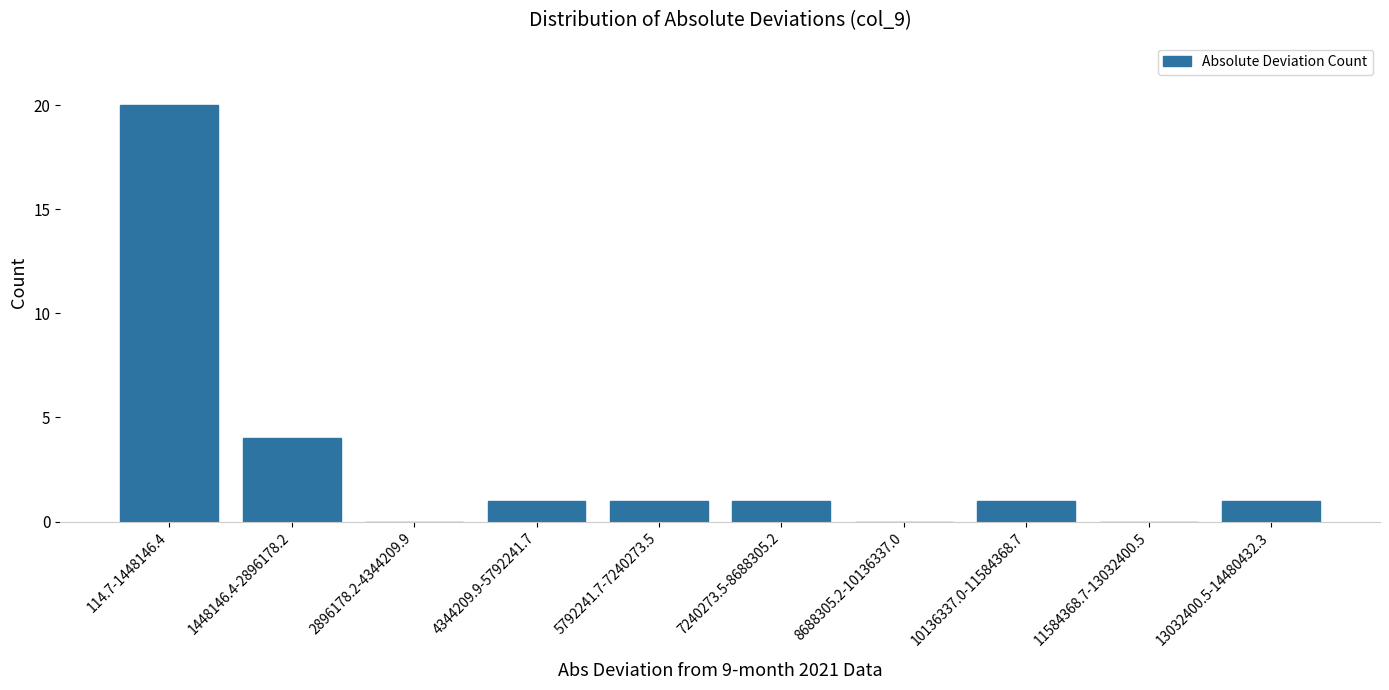

Reading left to right, what are all the values shown in this chart?

114.7-1448146.4=20	1448146.4-2896178.2=4	2896178.2-4344209.9=0	4344209.9-5792241.7=1	5792241.7-7240273.5=1	7240273.5-8688305.2=1	8688305.2-10136337.0=0	10136337.0-11584368.7=1	11584368.7-13032400.5=0	13032400.5-14480432.3=1